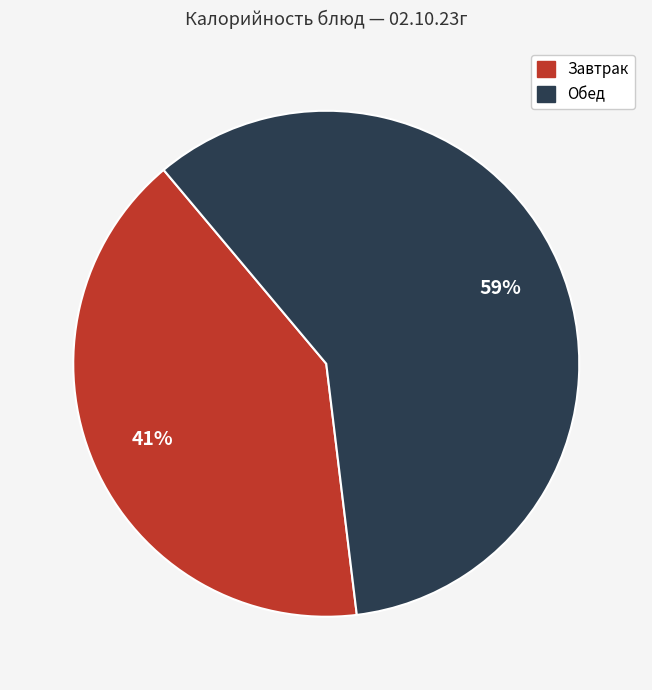

To the nearest percent, what is the average slice percentage?

50%